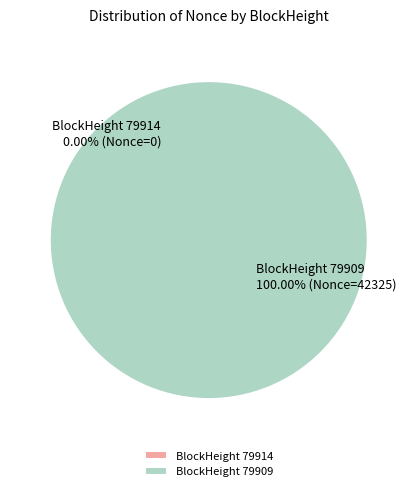

Between 79909 and 79914, which is larger?

79909